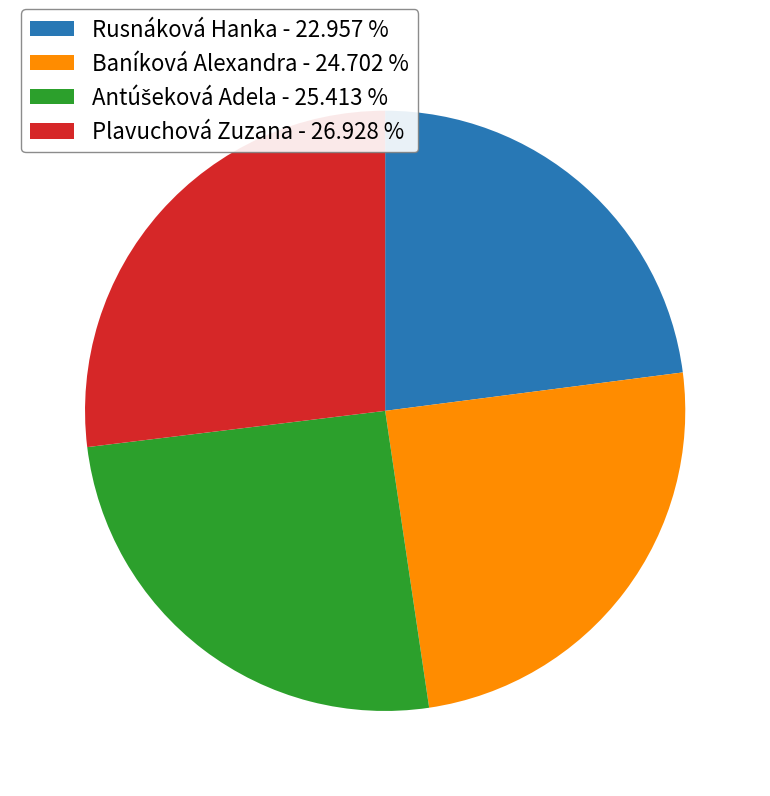

Between Rusnáková Hanka - 22.957 % and Plavuchová Zuzana - 26.928 %, which is larger?

Plavuchová Zuzana - 26.928 %